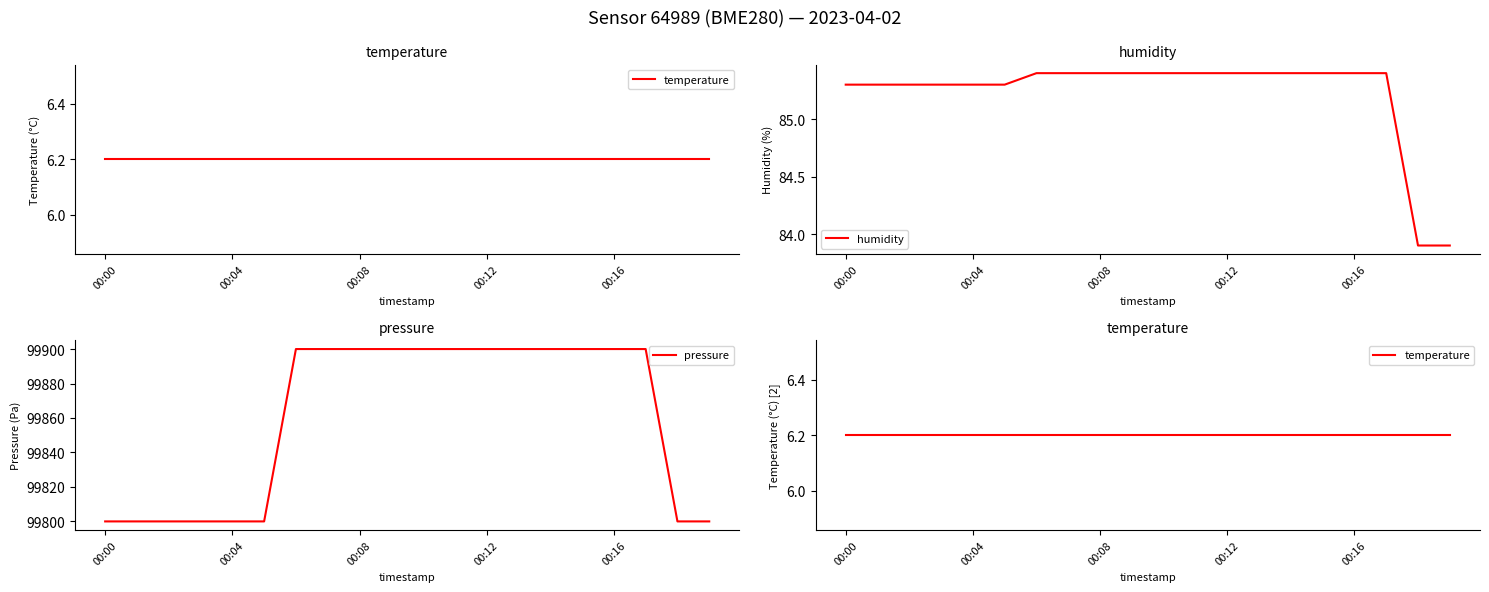

True or false: temperature and humidity intersect in this chart.

False